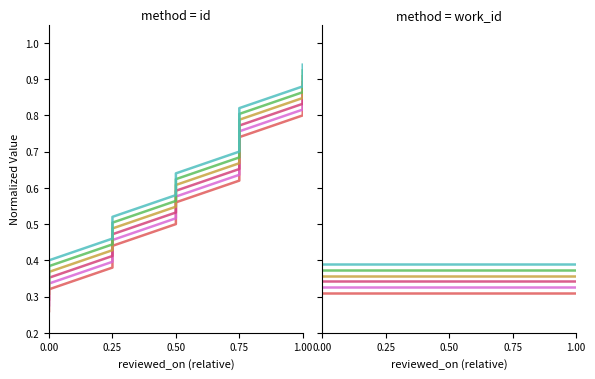

How many series are shown in this chart?

6